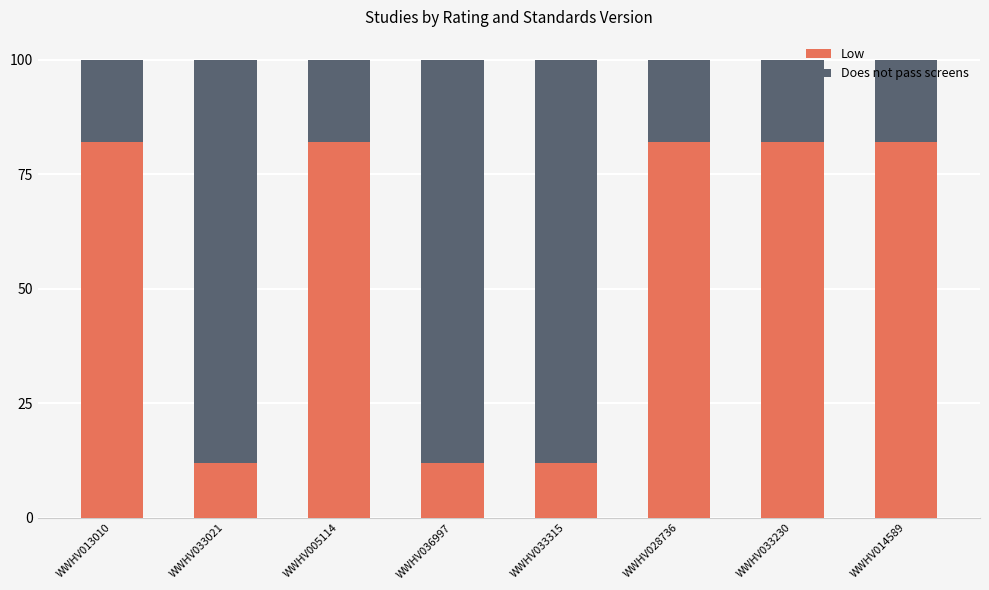

What are all the series names shown in the legend?

Low, Does not pass screens